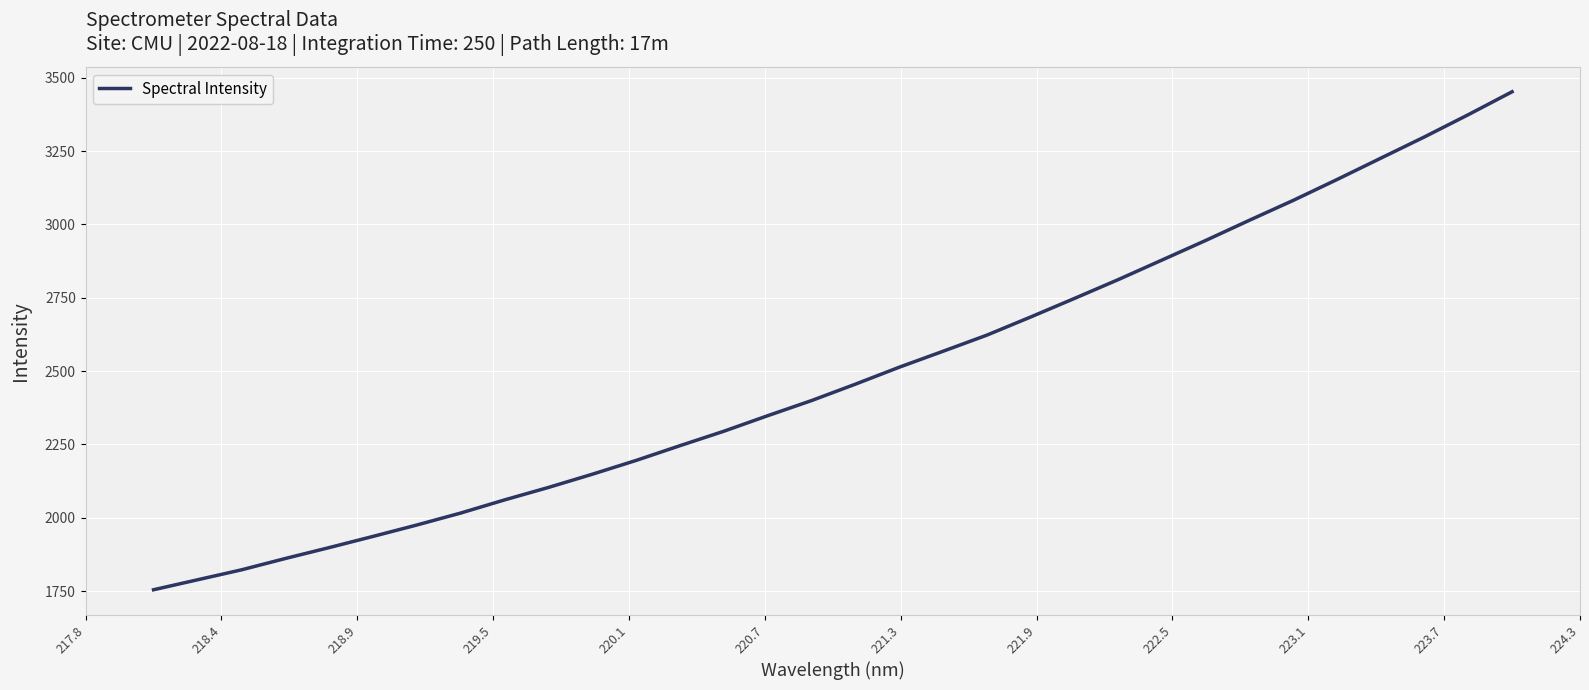

Reading left to right, extract all data points from this chart.

1755.0	1788.8	1822.7	1861.3	1898.5	1936.7	1975.5	2016.3	2061.0	2103.5	2148.5	2195.6	2245.8	2294.9	2347.8	2399.4	2455.2	2512.9	2567.3	2622.2	2684.0	2747.3	2811.5	2878.2	2945.1	3014.0	3081.7	3152.7	3225.5	3298.1	3373.8	3451.8